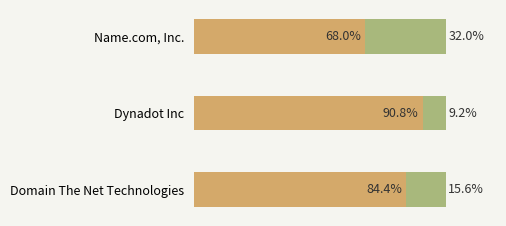

The total-nameservers series shows 11.8 at Name.com, Inc.. True or false?

False